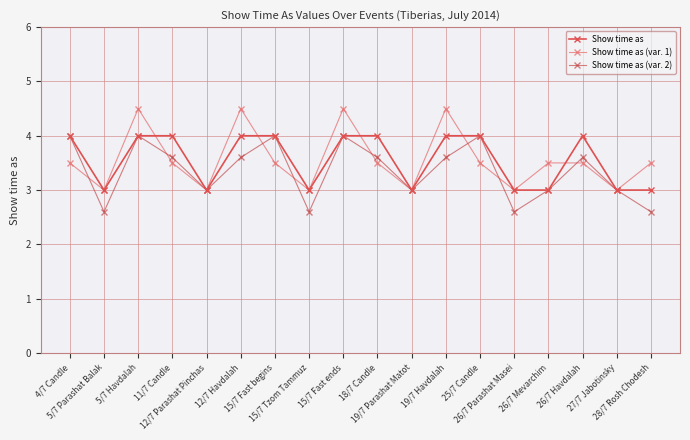

What is the label of the 6th point from the right?

25/7 Candle